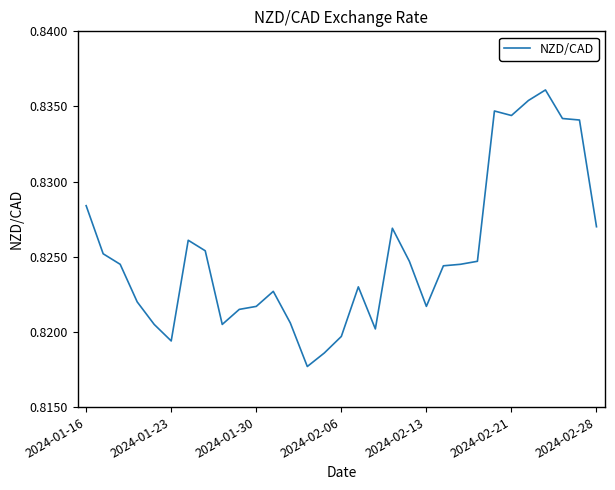

What is the value of the 29th point from the left?

0.8